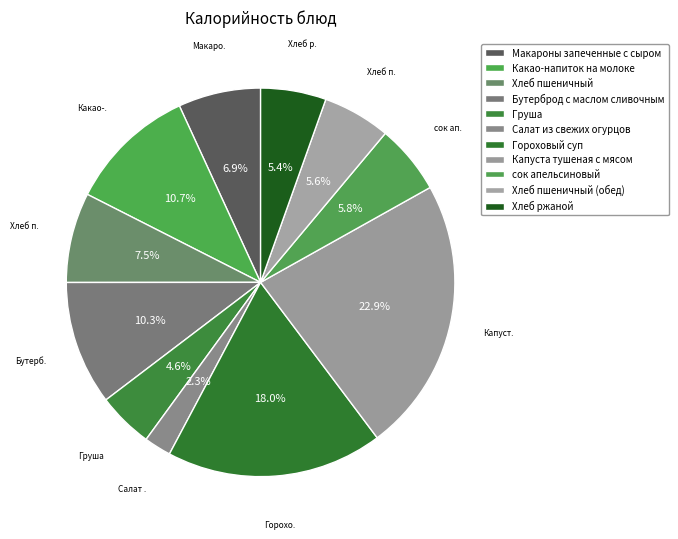

Count the number of slices in the pie.

11